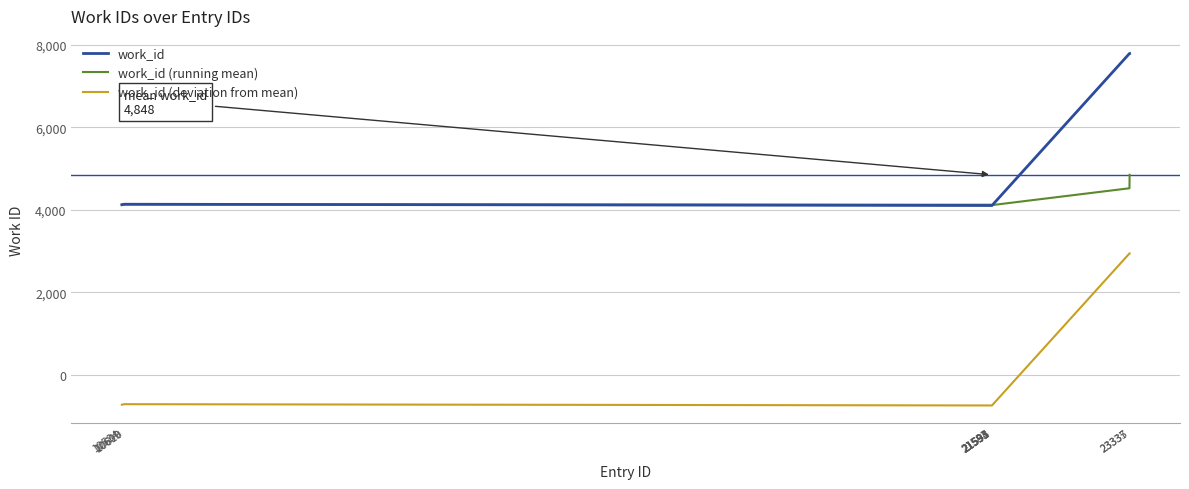

Where is work_id (running mean) nearest to the value 4480?

23335